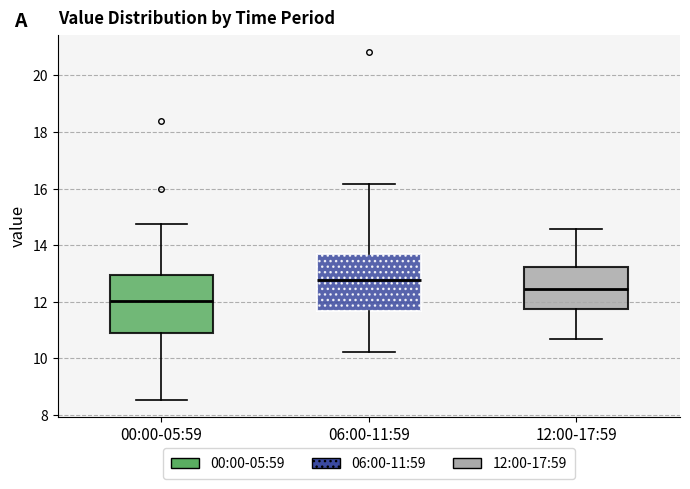

Reading left to right, transcribe this box plot: for each box, give where its median line is, the range the box spans, and where its two whiskers end, as read against the y-axis. The values are not printed on the chart, so give them approximately, as read against the axis.

00:00-05:59: median 12.0, box 11.0 to 13.0, whiskers 8.6 to 14.8
06:00-11:59: median 12.8, box 11.6 to 13.8, whiskers 10.2 to 16.2
12:00-17:59: median 12.4, box 11.8 to 13.2, whiskers 10.6 to 14.6